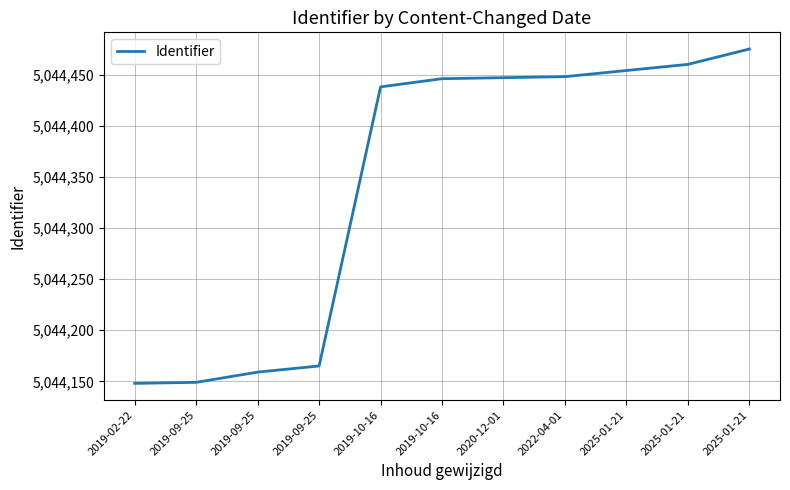

Rank the categories by value from lowest to highest.

2019-02-22, 2019-09-25, 2019-09-25, 2019-09-25, 2019-10-16, 2019-10-16, 2020-12-01, 2022-04-01, 2025-01-21, 2025-01-21, 2025-01-21